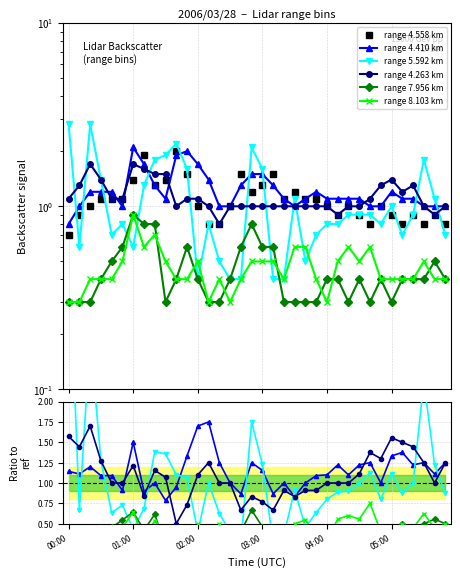

Where does the 4.558 series first go above 1?

00:30